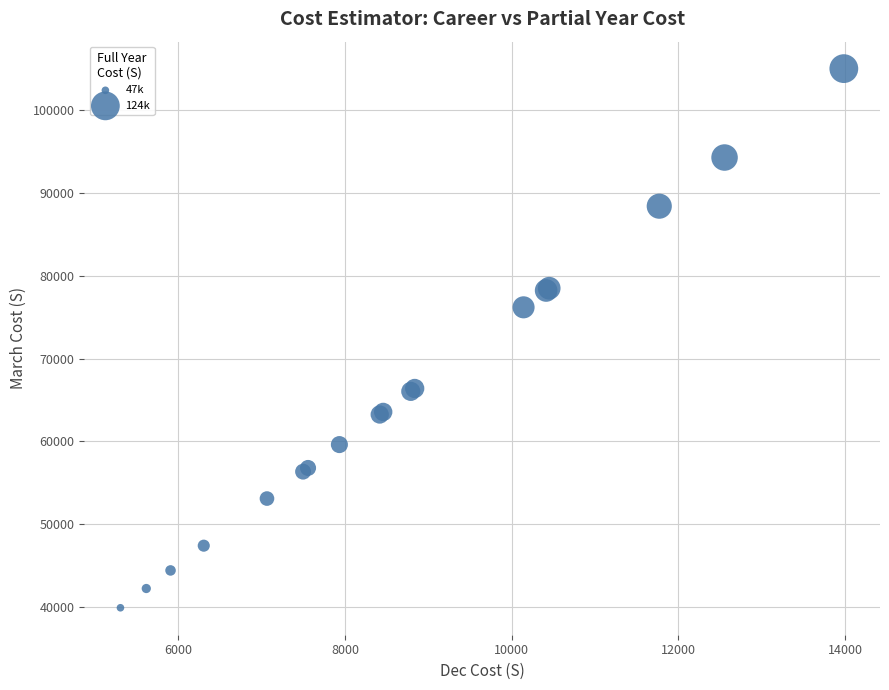

What Y value in the scatter plot is closest to 72455?

76187.2